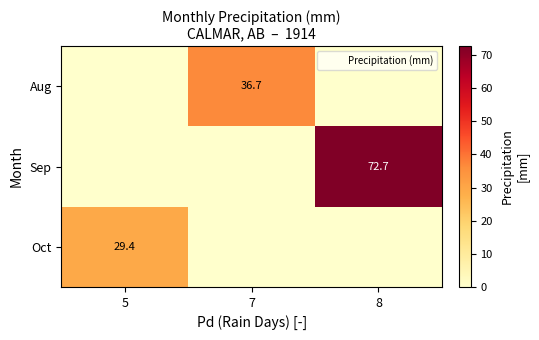

Which series has the widest spread of values?

Sep